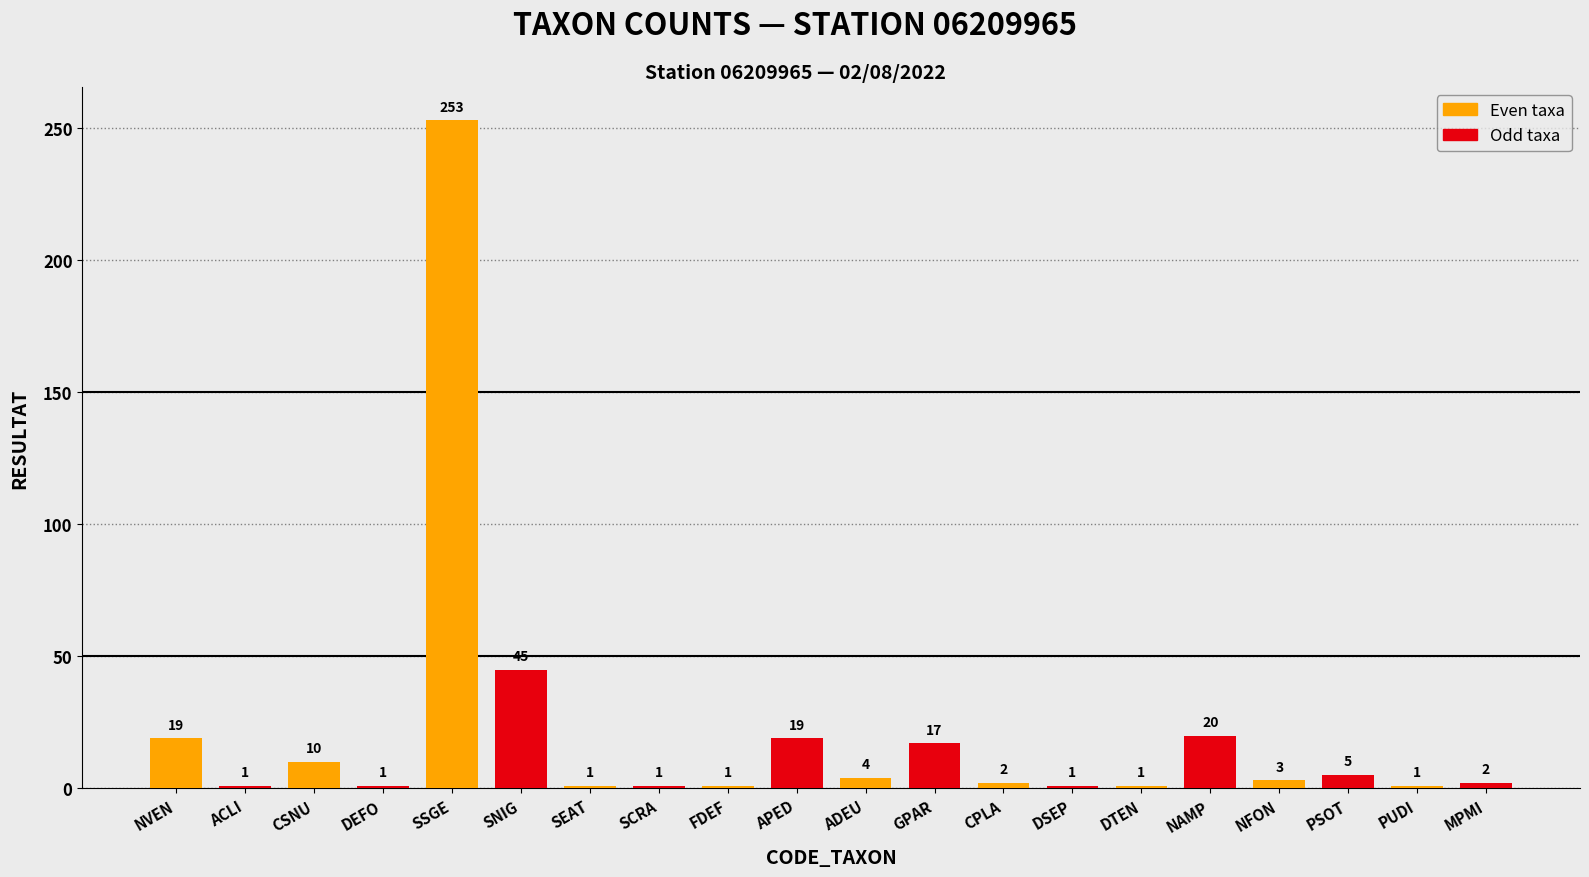

What is the label of the 10th bar from the right?

NVEN